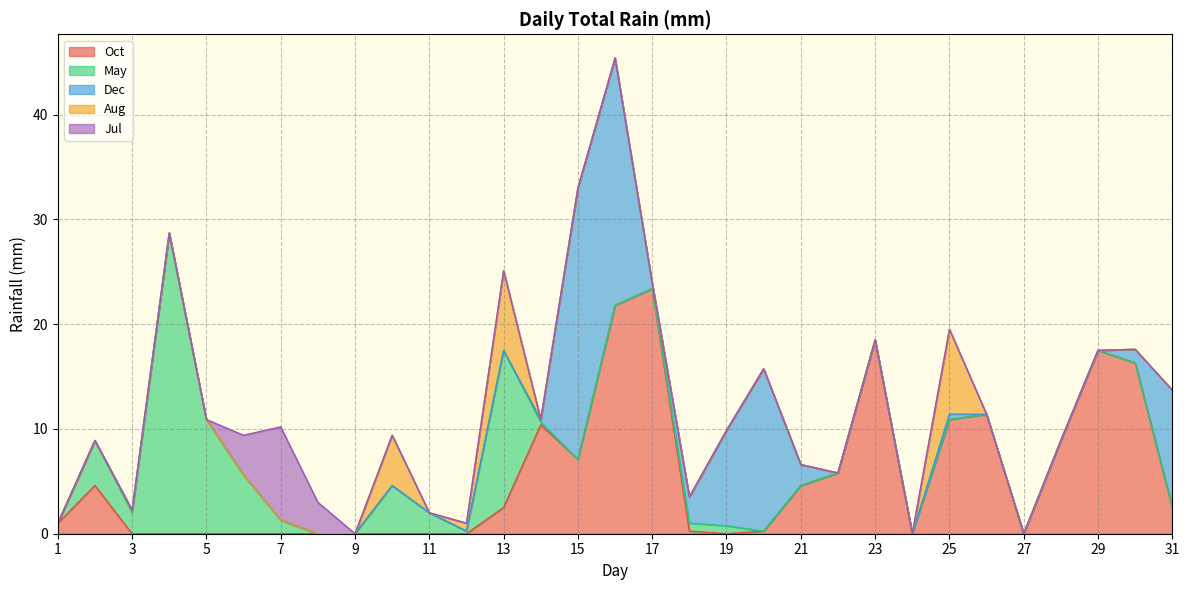

The May series shows 5.6 at 6. True or false?

True